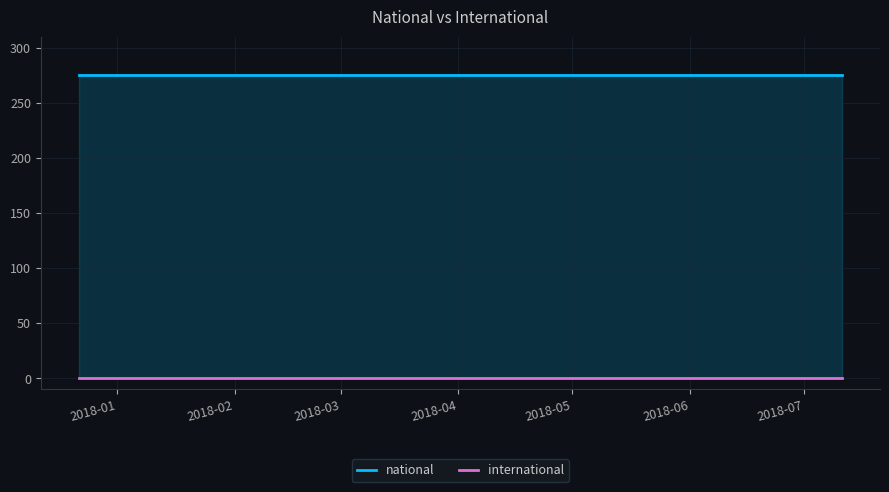

Rank the series at 2018-03 from highest to lowest value.

national, international